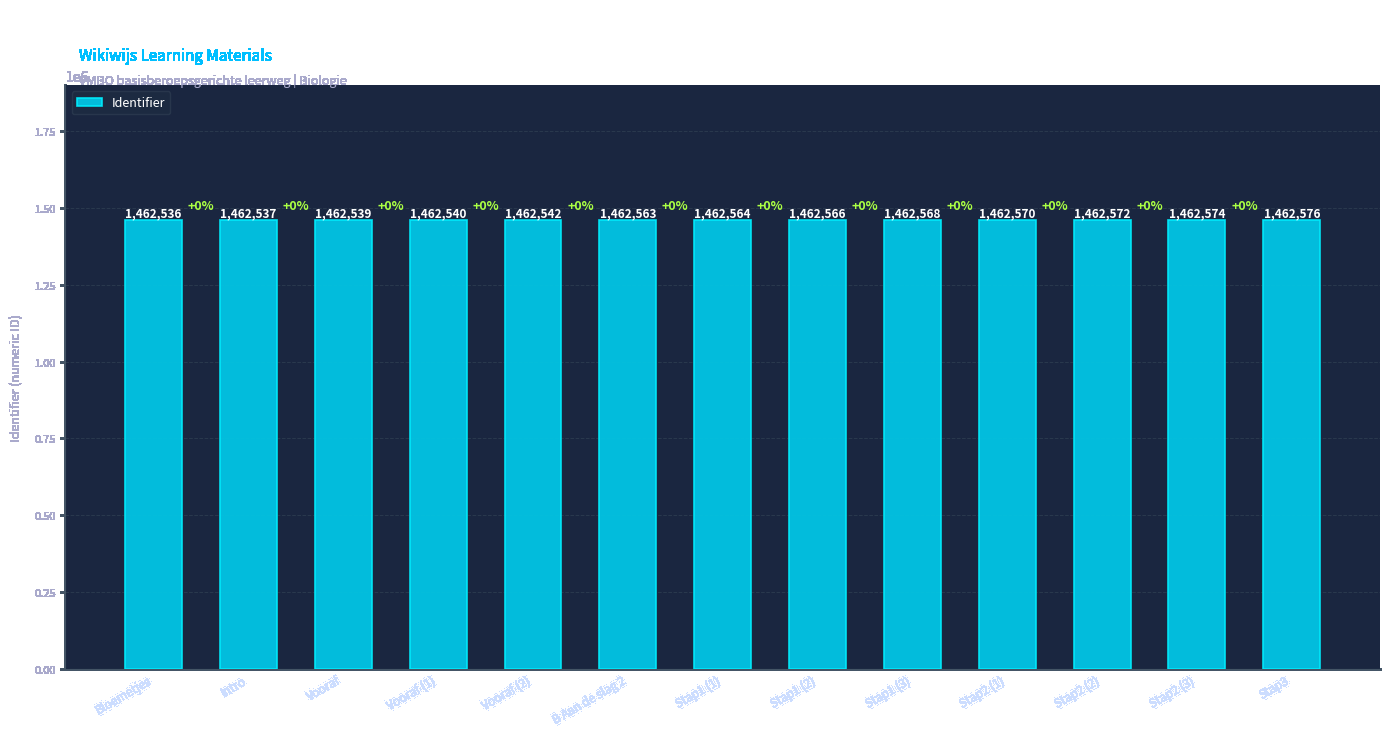

What is the difference between the maximum and second lowest values?

39